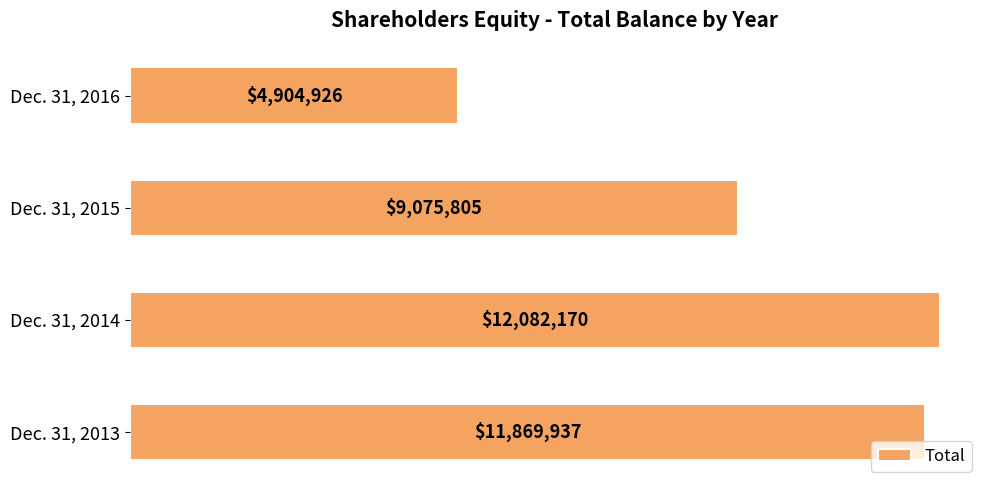

What is the difference between the maximum and minimum values?

7177244